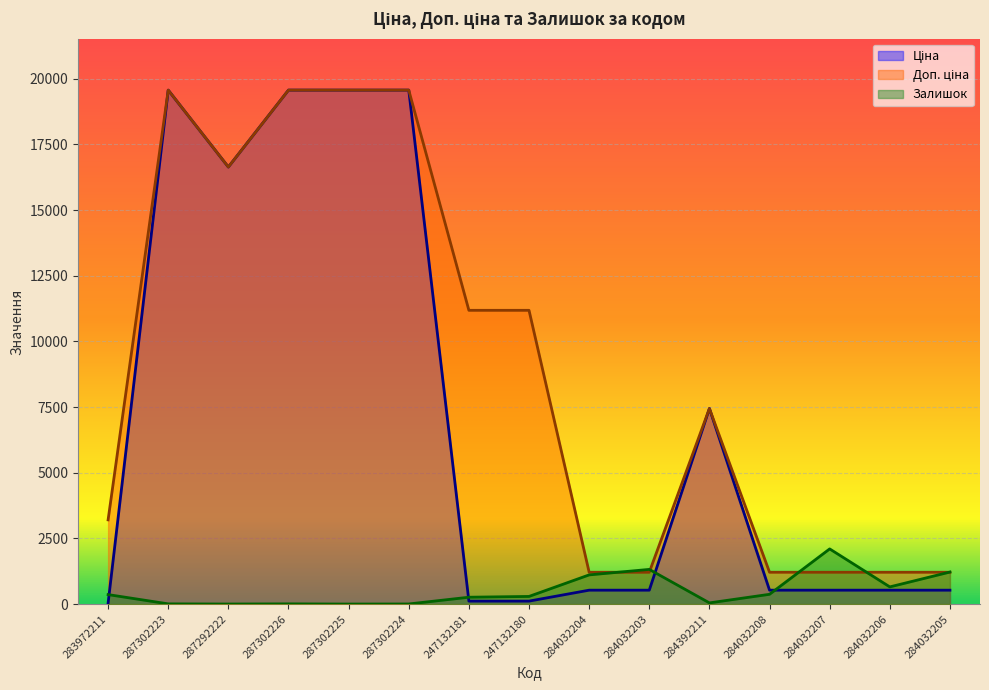

What is the value of the Доп. ціна point at the 7th from the left?

11182.0